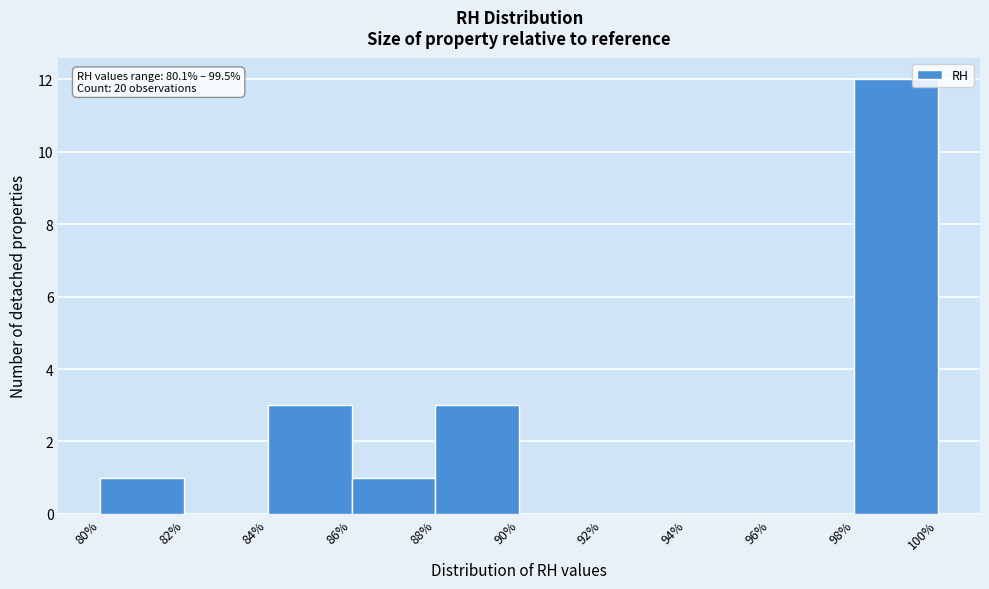

Which range on the x-axis has the tallest bar?

98% to 100%